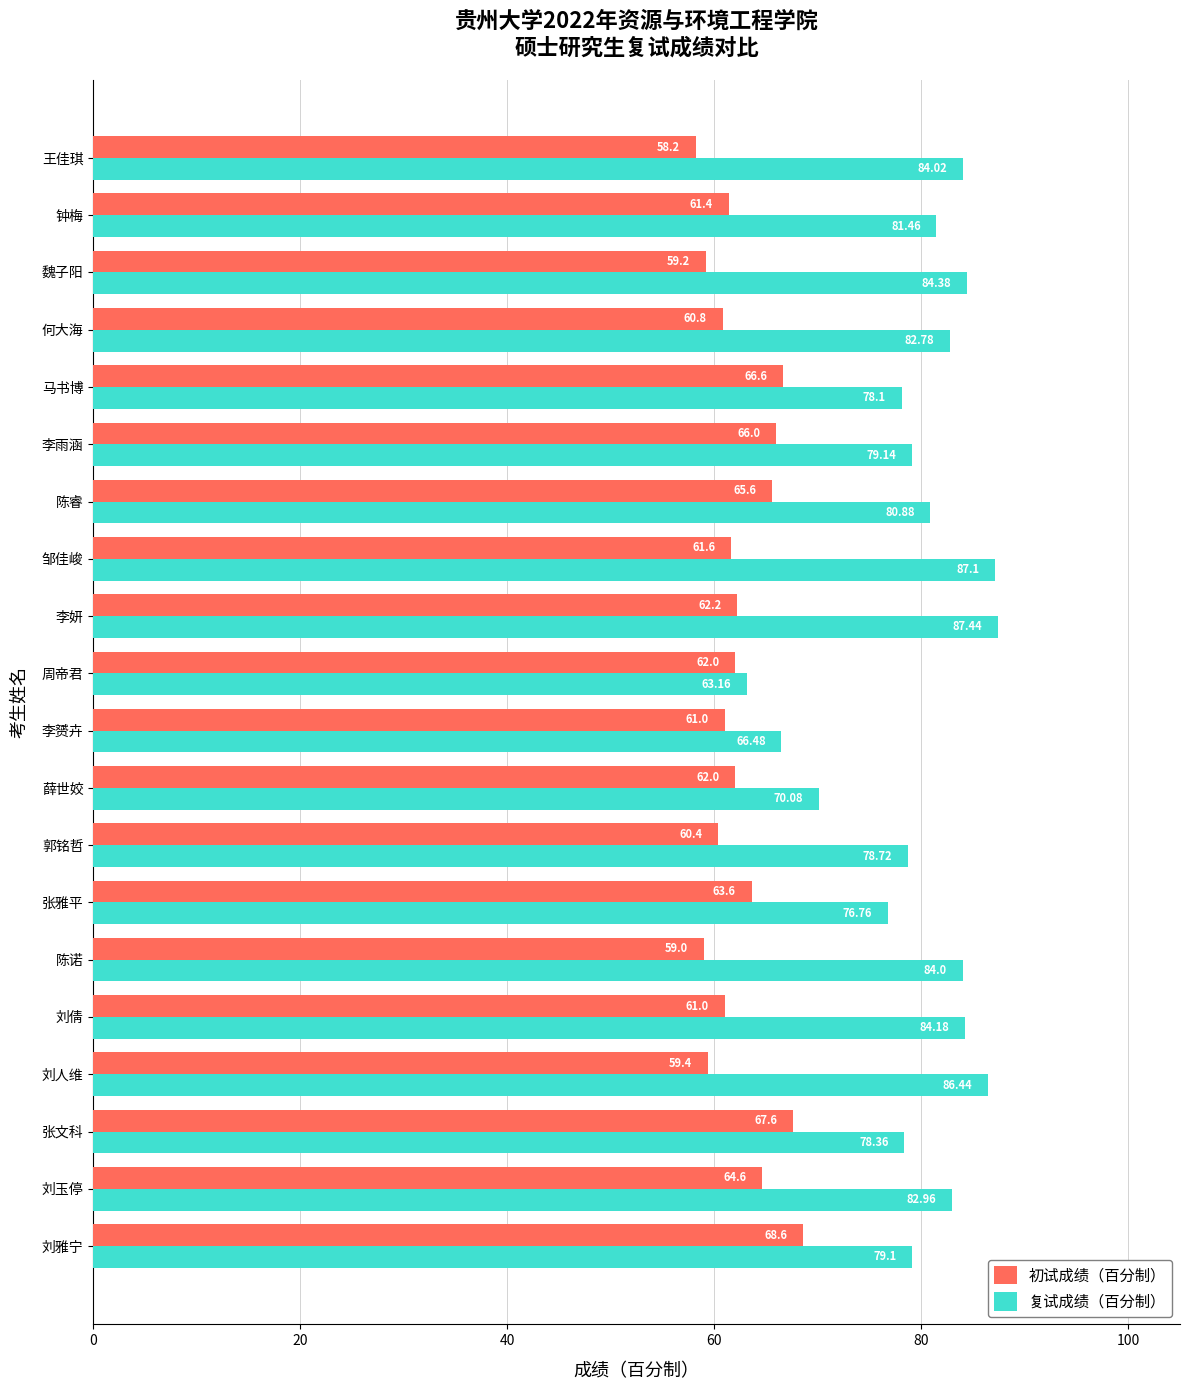

At which label is 复试成绩（百分制） closest to 75?

张雅平